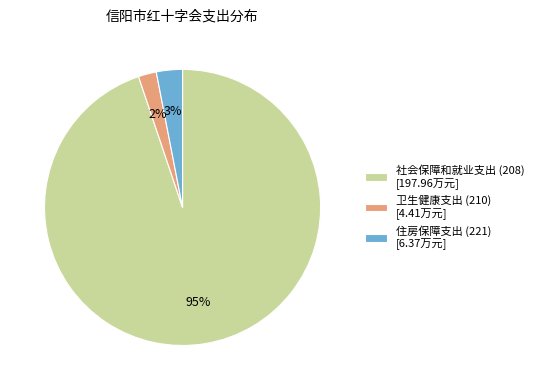

True or false: 社会保障和就业支出 (208) accounts for 95% of the total.

True